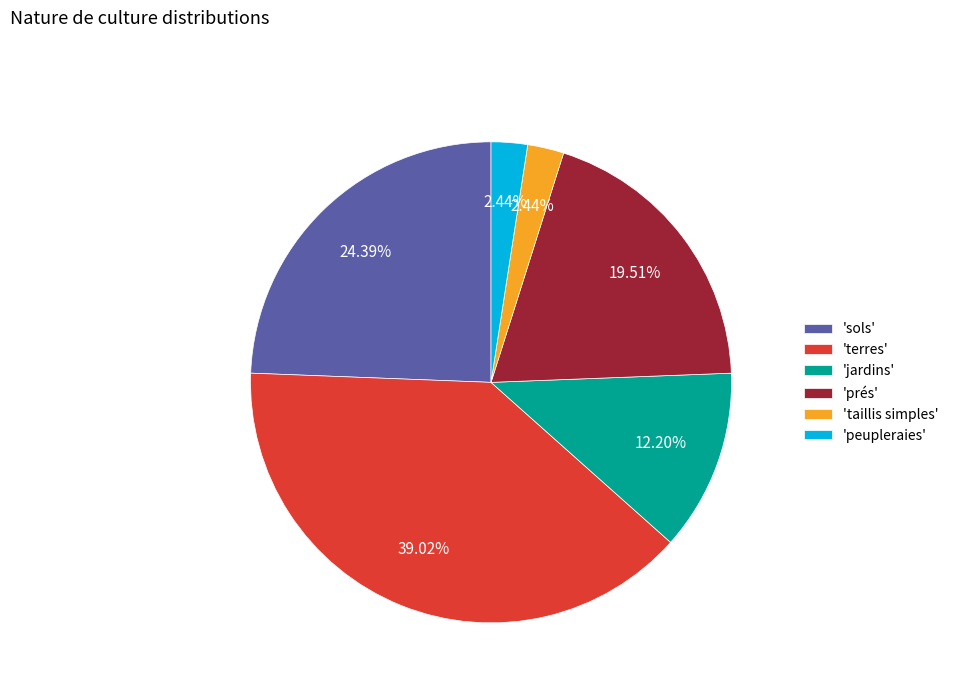

Is 'terres' the majority of the pie?

No